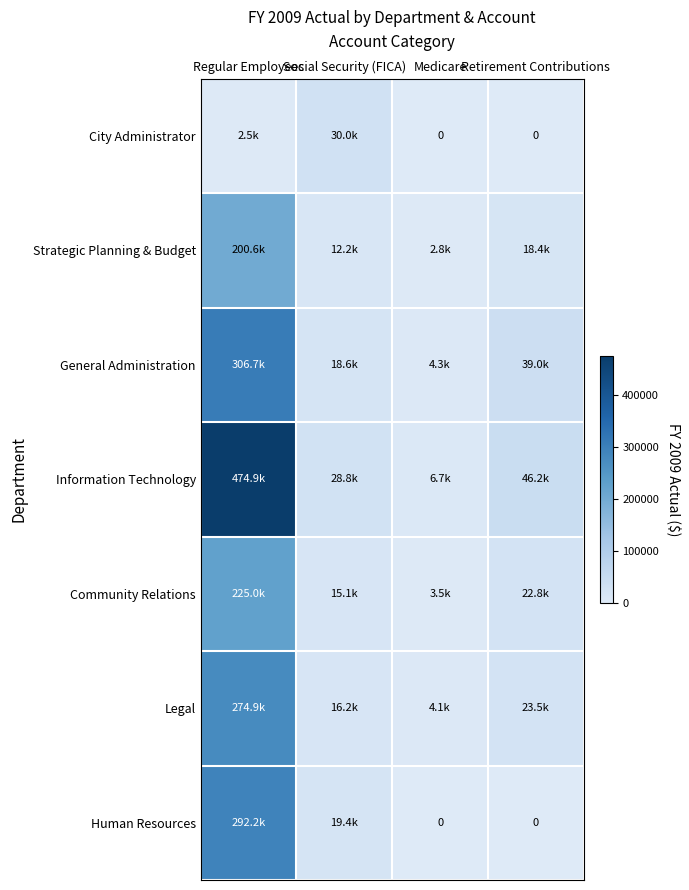

What is the difference between the Human Resources values at Social Security (FICA) and Medicare?

19428.2